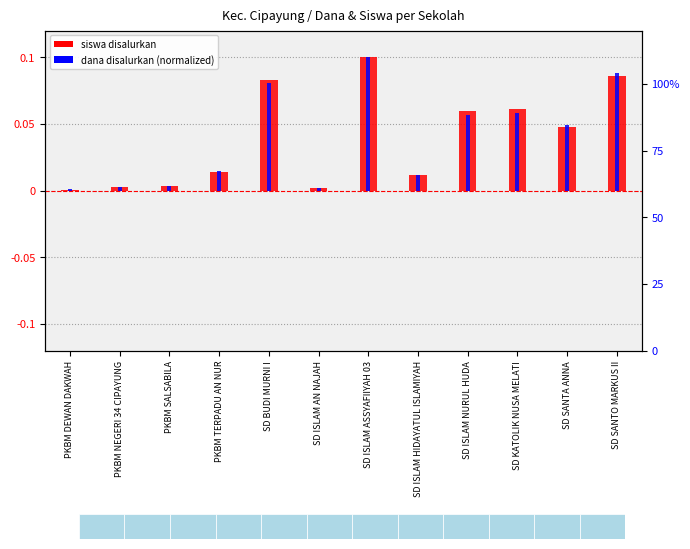

How many groups of bars are there?

12